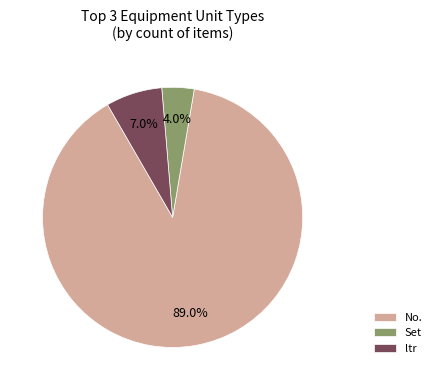

Which category has the biggest portion of the pie?

No.